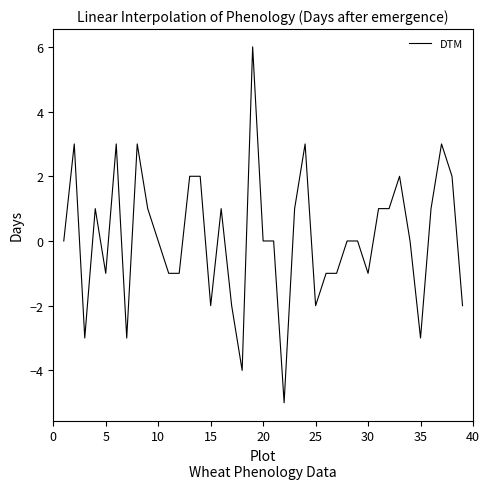

What is the smallest value displayed?

-5